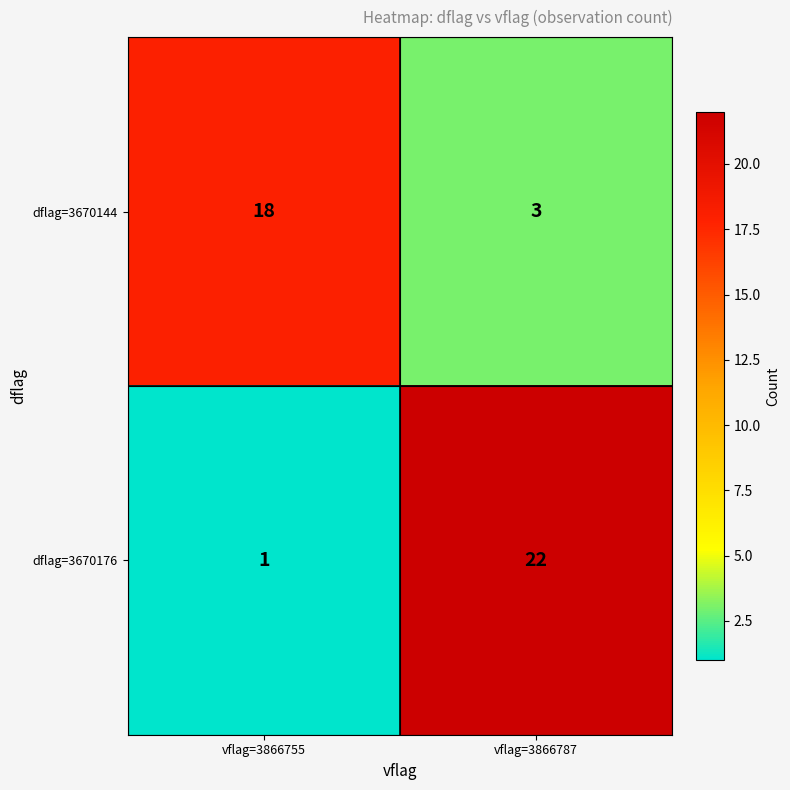

Which category has the lowest value in the dflag=3670176 series?

vflag=3866755